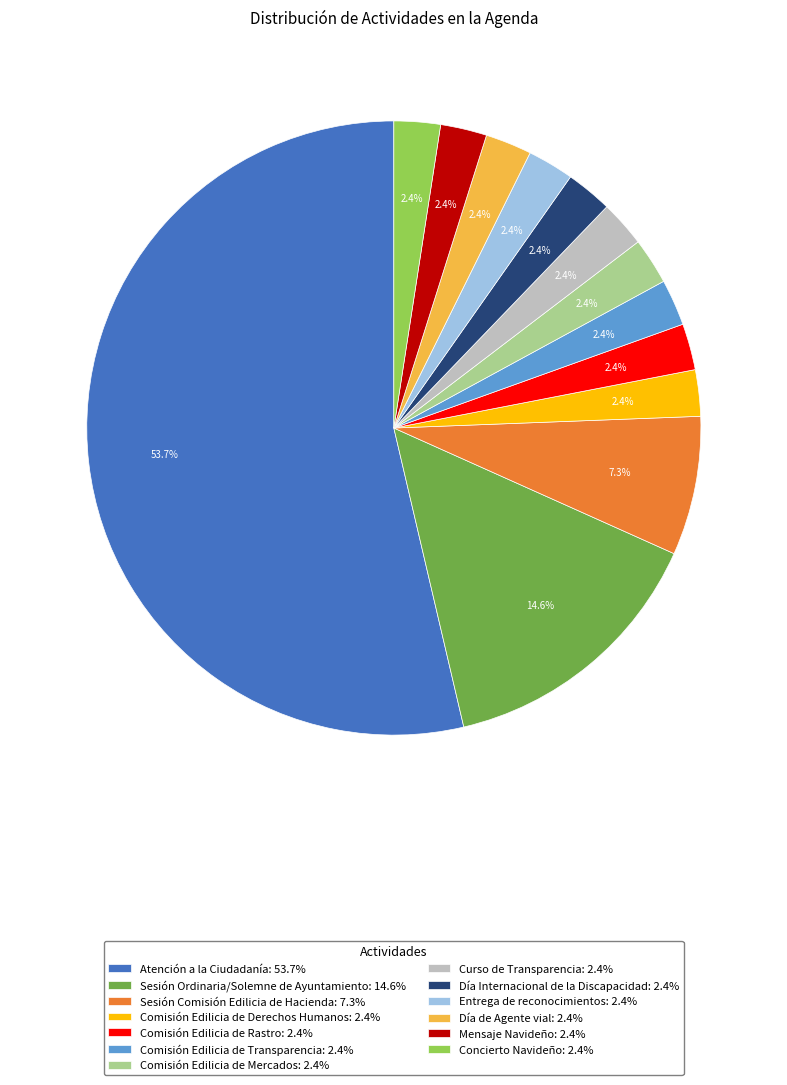

What is the ratio of the value at Entrega de reconocimientos to the value at Sesión Ordinaria/Solemne de Ayuntamiento?

0.2